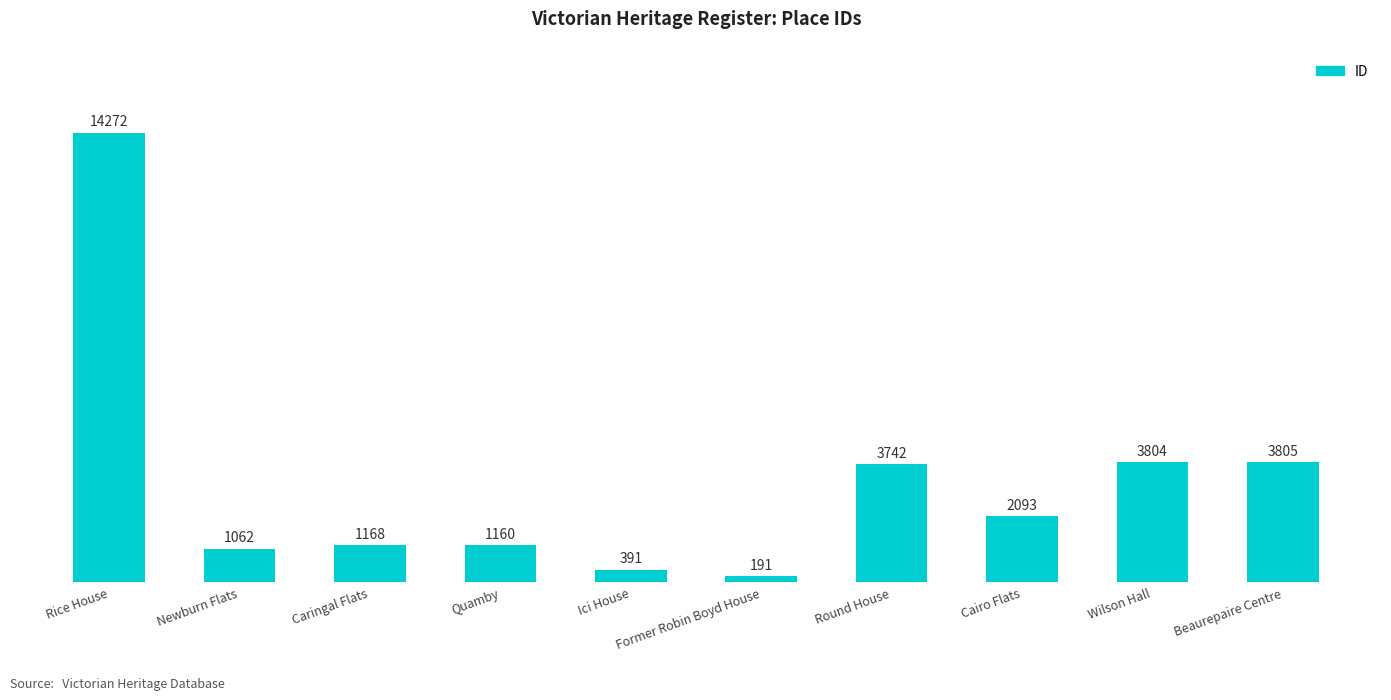

The chart shows a value of 3805 at Beaurepaire Centre. True or false?

True